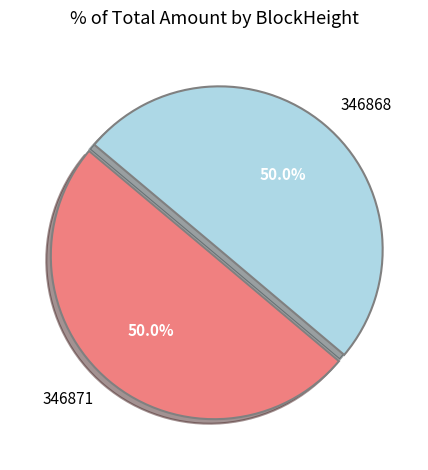

What is the ratio of the value at 346871 to the value at 346868?

1.0